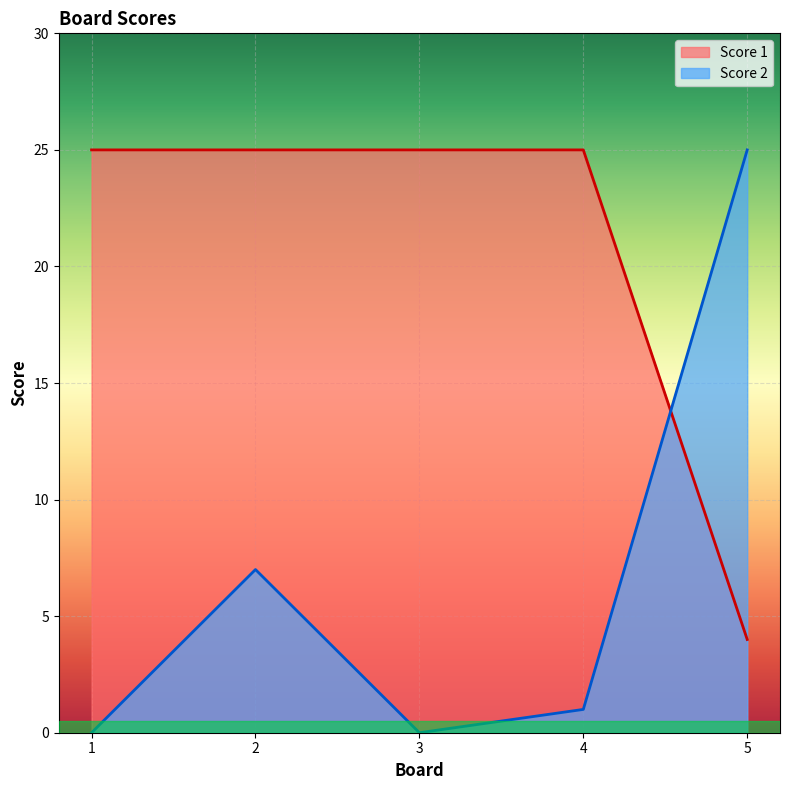

True or false: Score 2 has a value of 12 at 2.

False